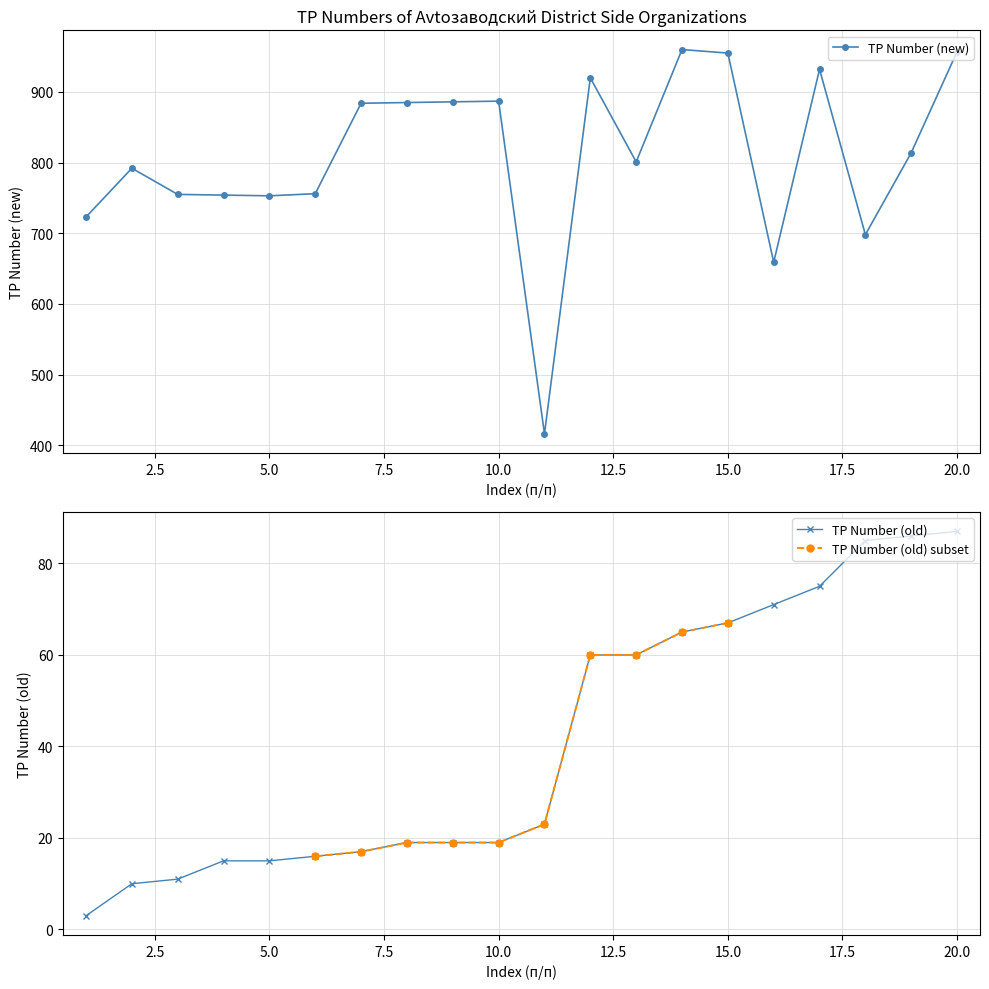

At how many categories does at least one series exceed 897?

5